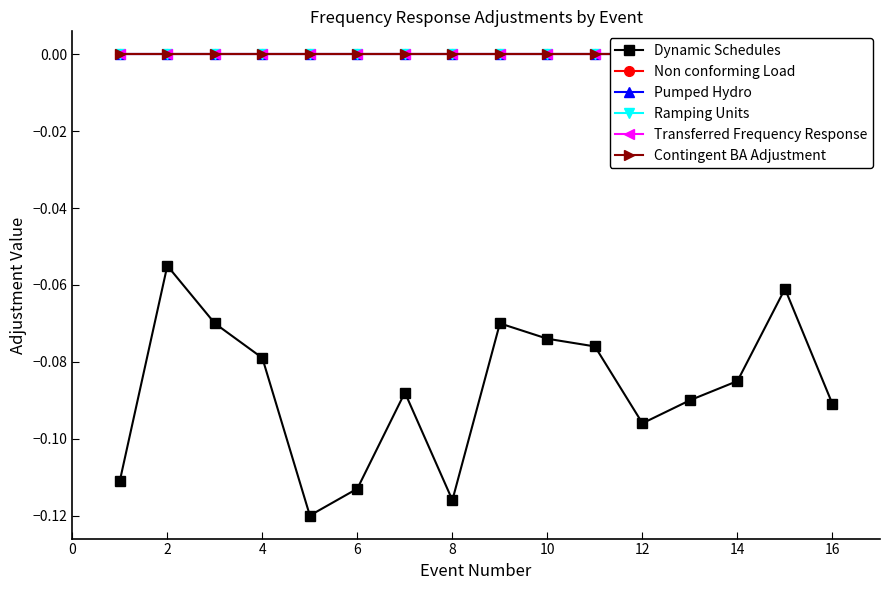

Where is the first local maximum for Dynamic Schedules?

2